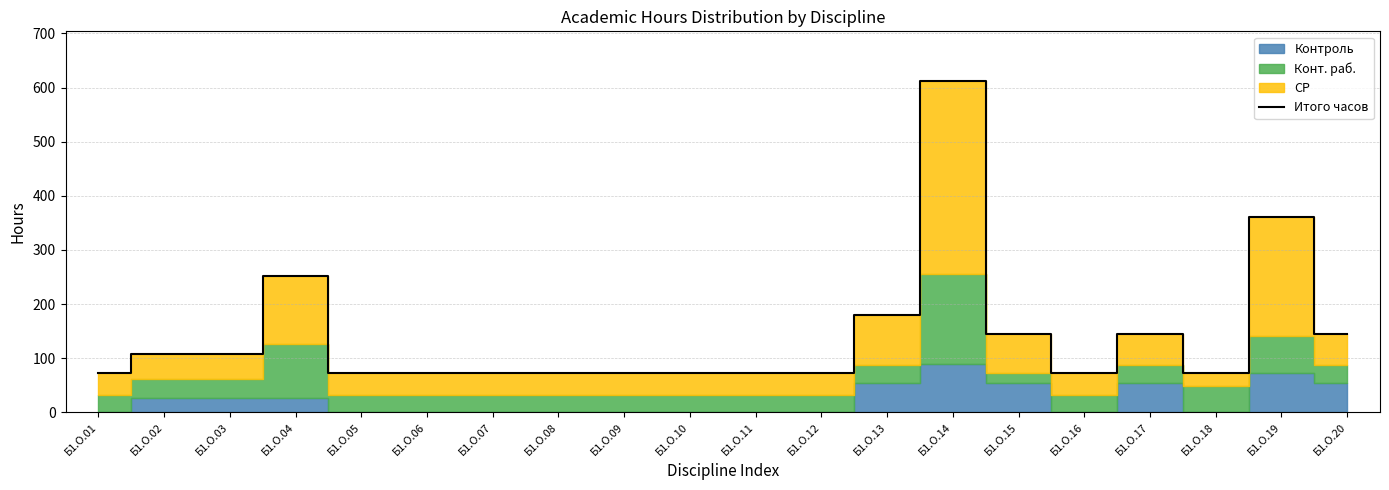

Approximately how many times larger is the value at Б1.О.16 compared to Б1.О.09?

1.0